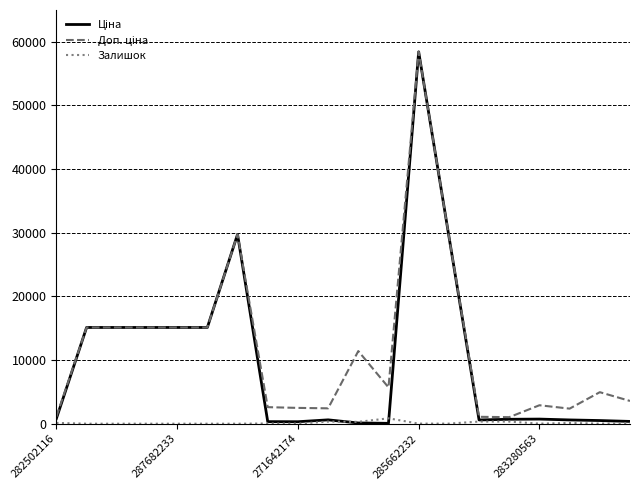

What is the greatest value displayed?

58426.5